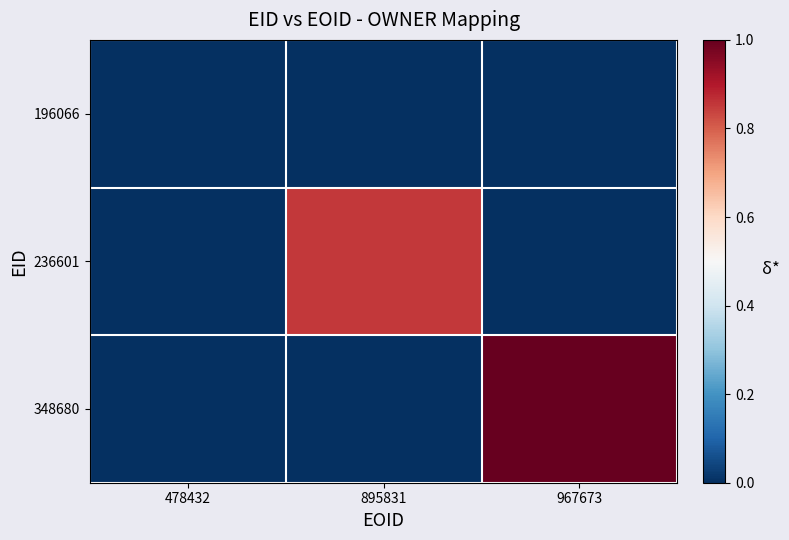

Reading left to right, what are all the values shown in this chart?

196066: 478432=0.0	895831=0.0	967673=0.0
236601: 478432=0.0	895831=0.9	967673=0.0
348680: 478432=0.0	895831=0.0	967673=1.0